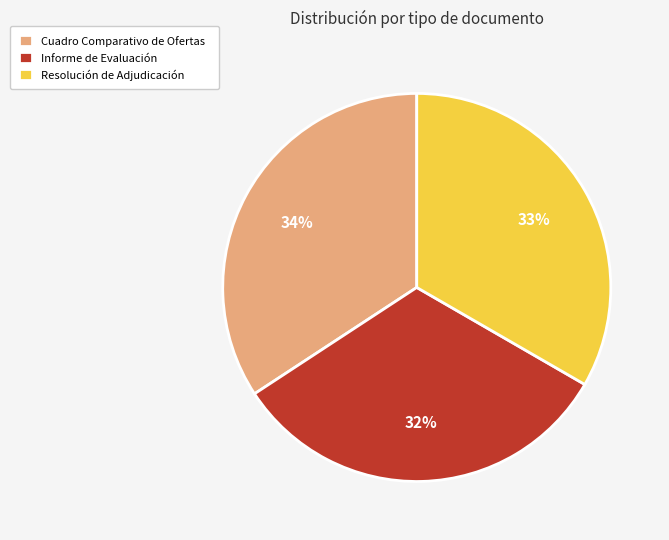

Is there any slice that represents more than half of the pie?

No